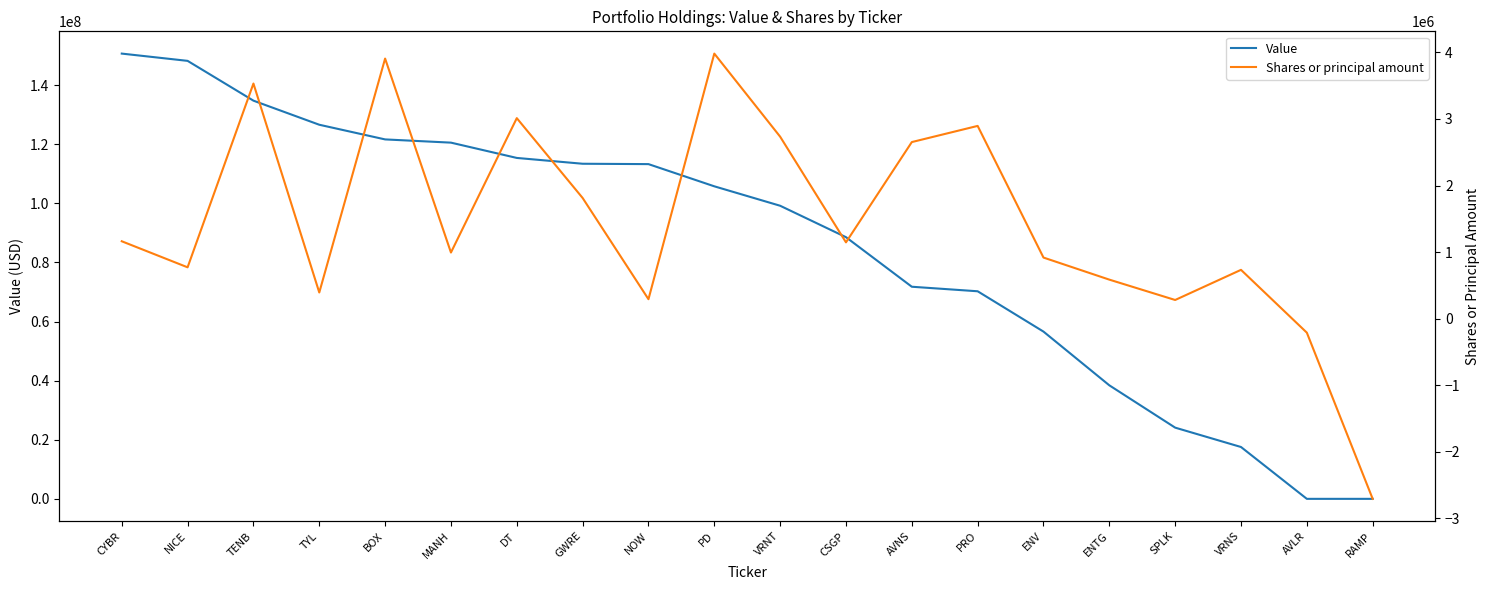

What is the difference between the second highest and second lowest values in the Value series?

148243493